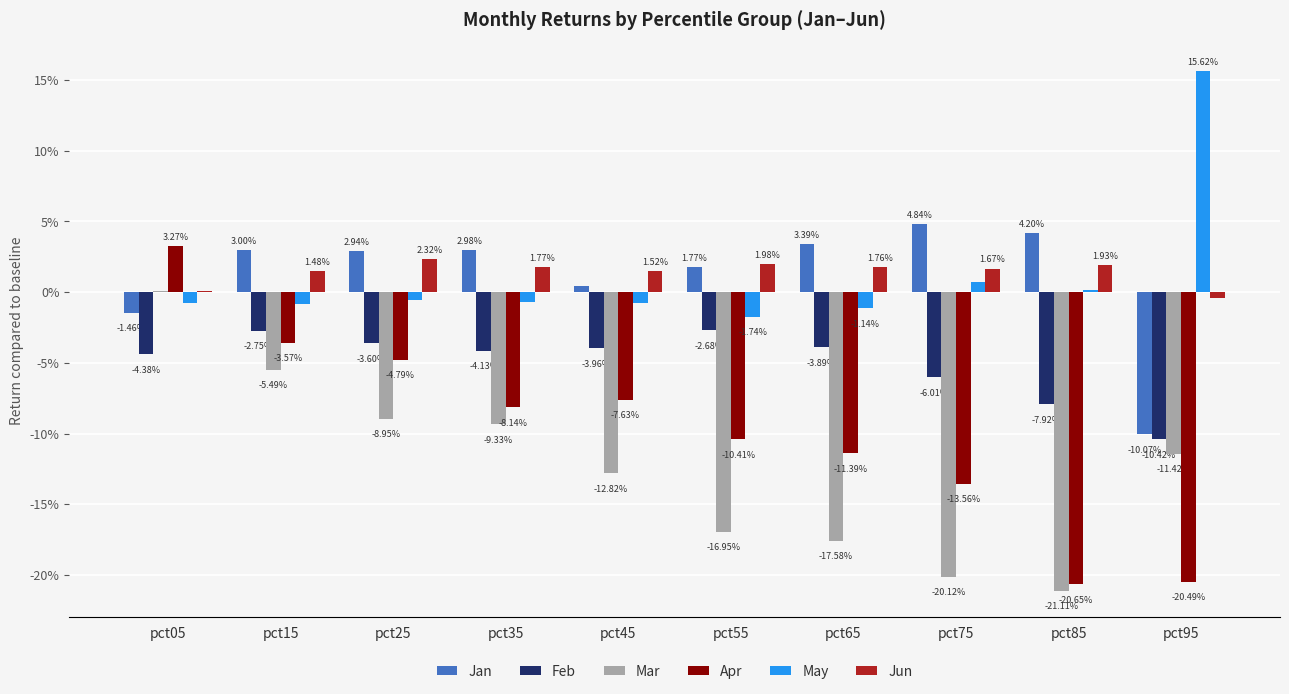

Rank the series at pct55 from lowest to highest value.

Mar, Apr, Feb, May, Jan, Jun